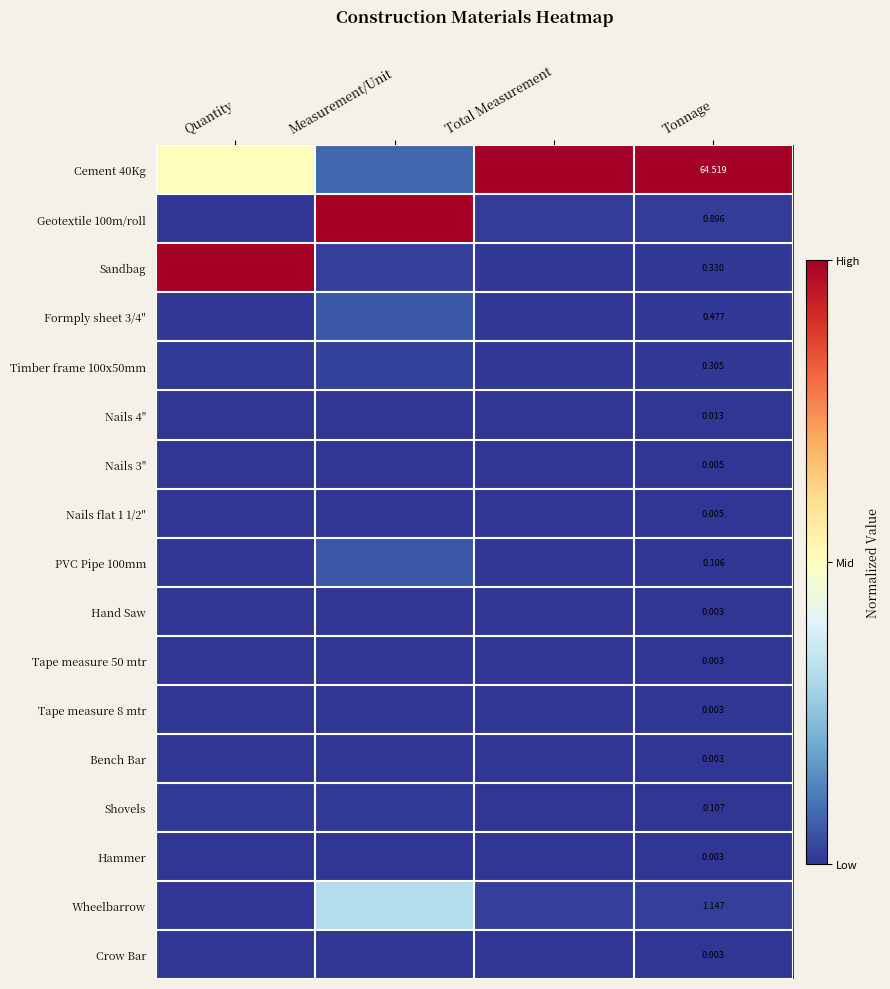

The Geotextile 100m/roll series shows 0.0 at Total Measurement. True or false?

True